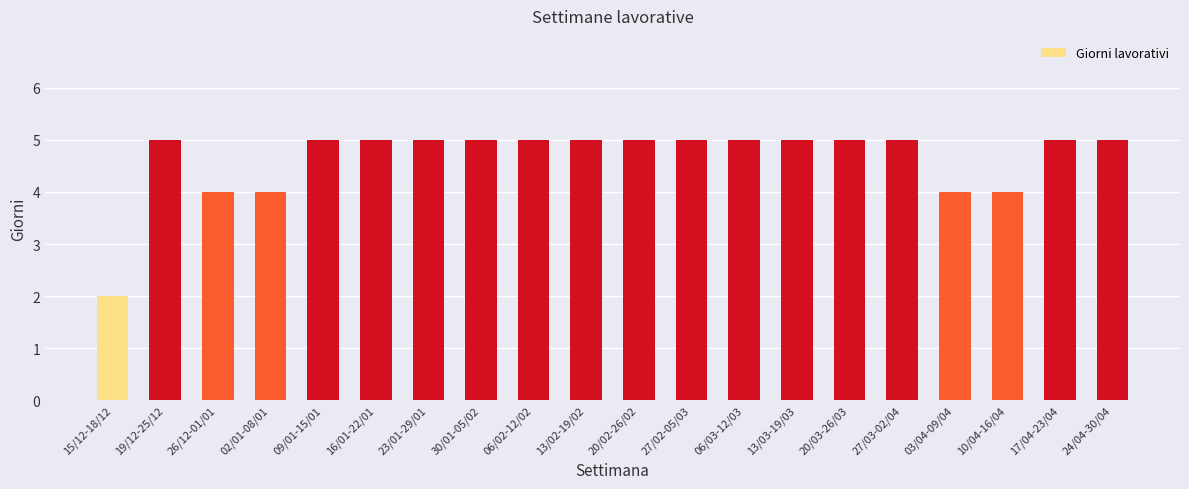

How many bars are there in total?

20